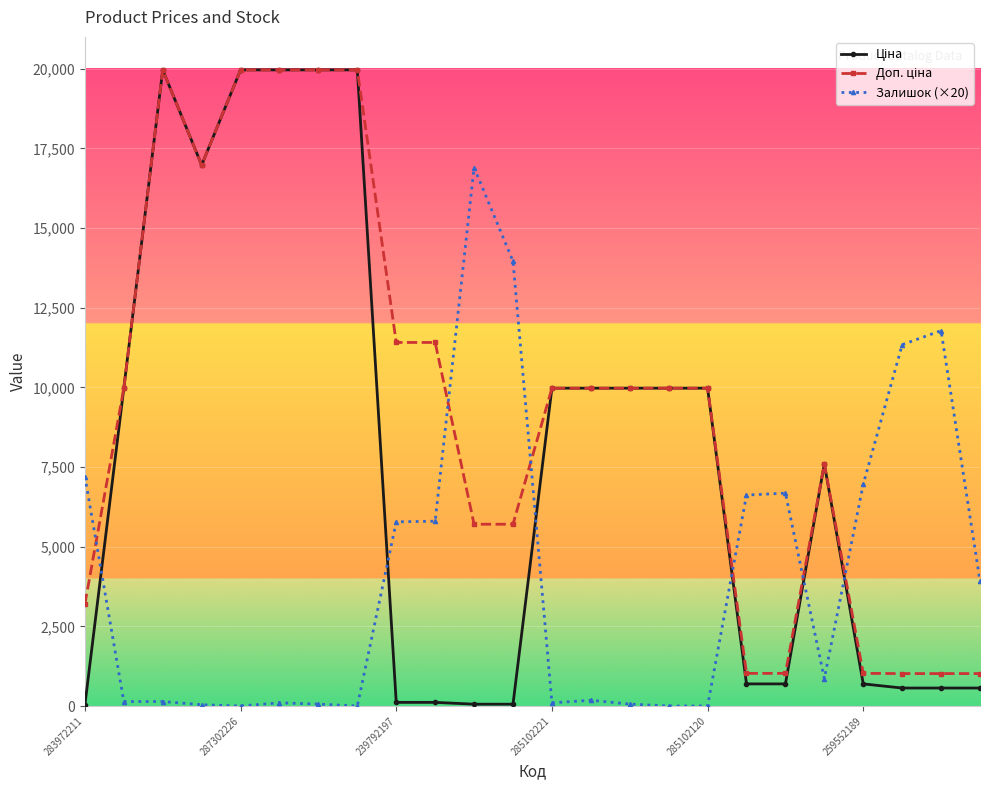

At how many categories does at least one series exceed 15071?

7